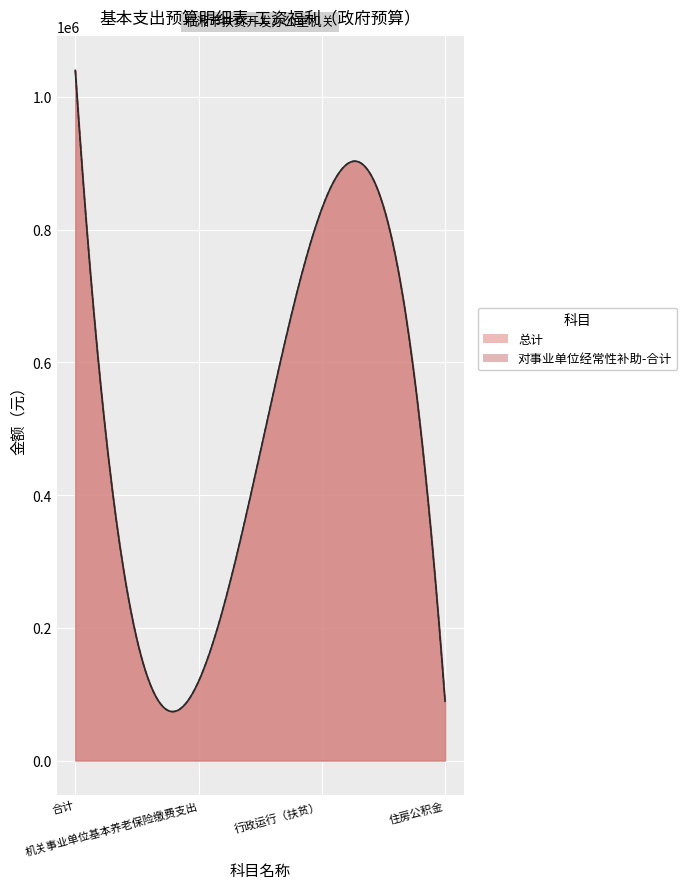

What position from the left is 行政运行（扶贫）?

3